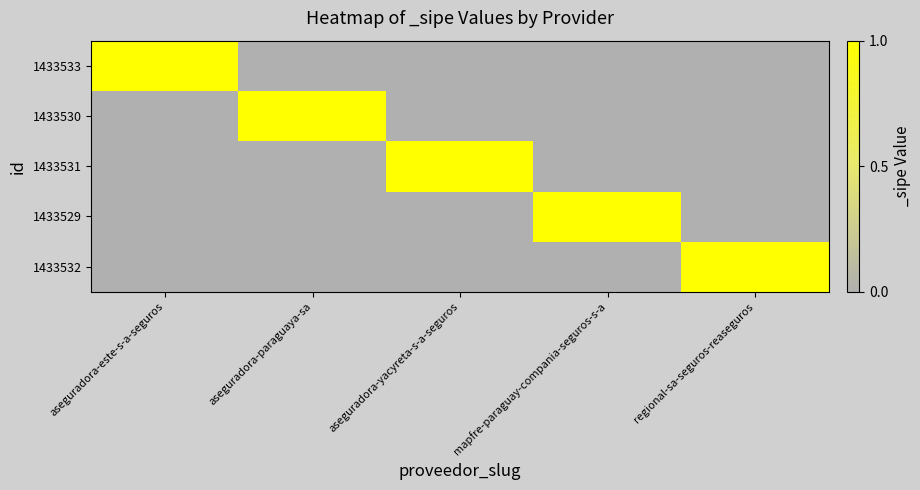

Which series has the largest total across all categories?

1433533